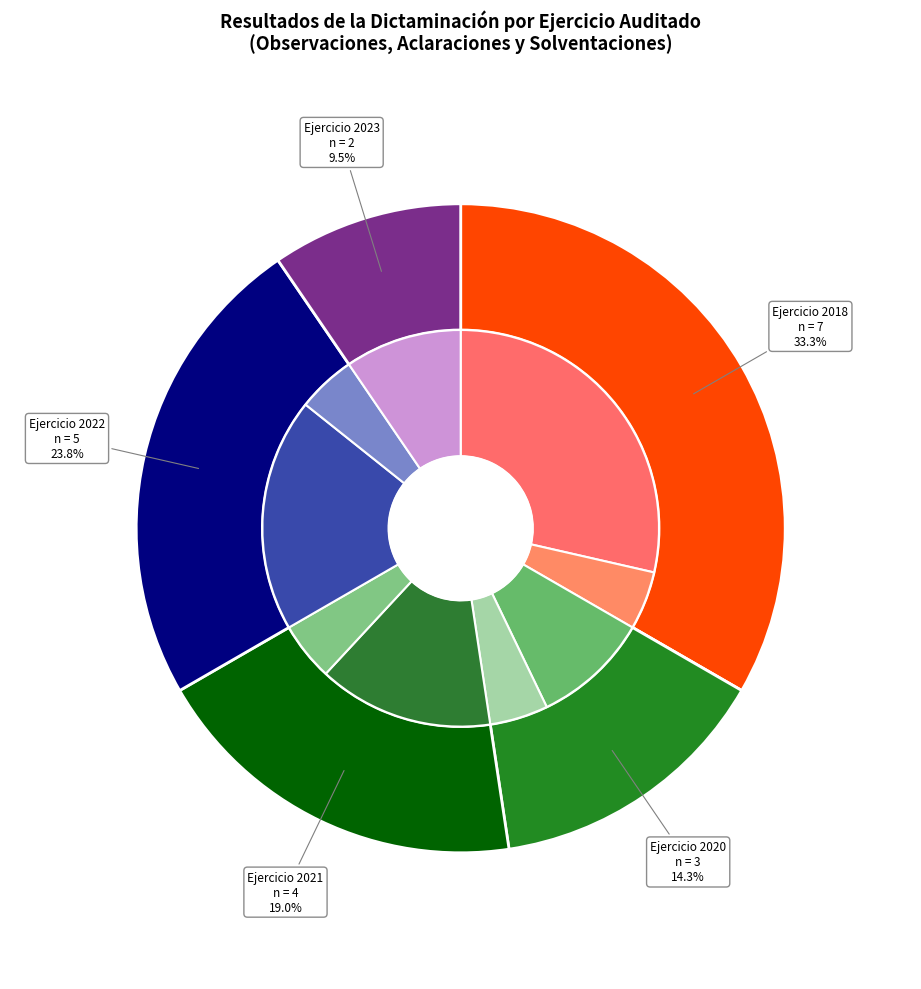

Which slice is the largest?

2018